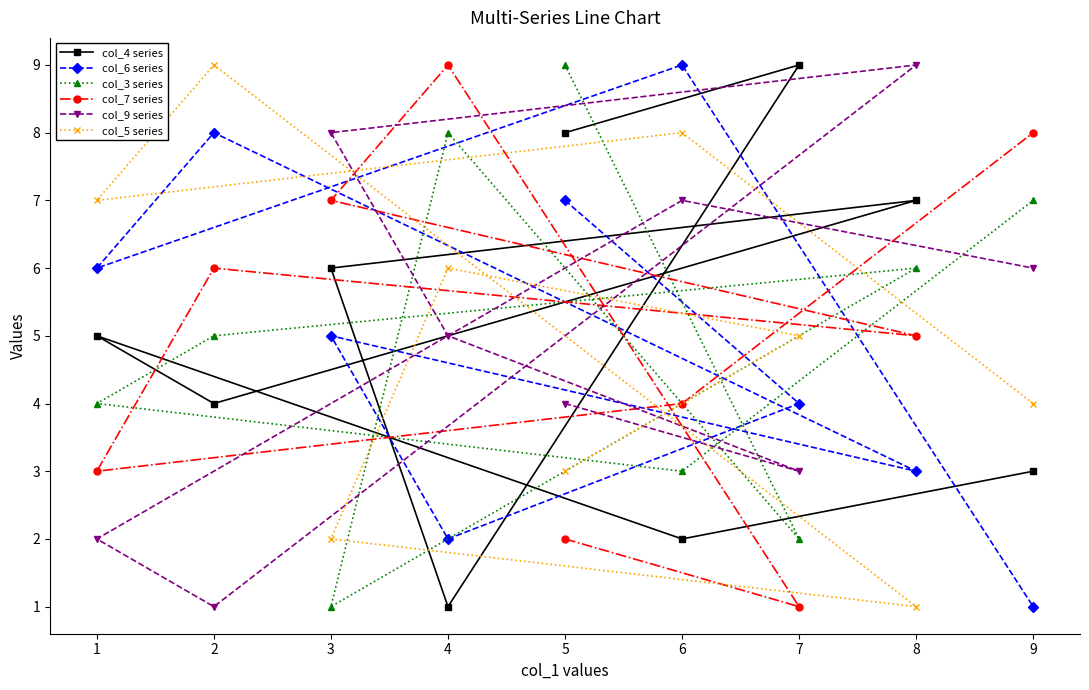

True or false: col_9 series has a value of 1 at 6.

False